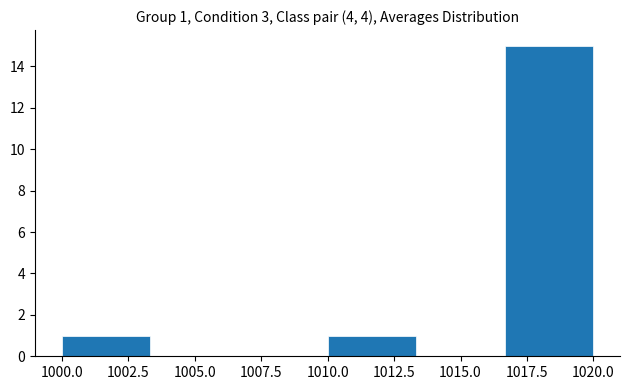

Over which range of the x-axis is the bar tallest?

1016.5 to 1020.0